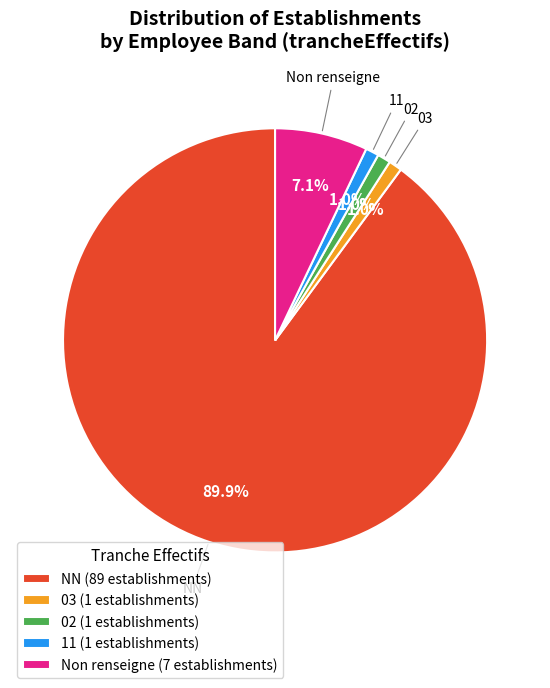

Is there a majority slice in this chart?

Yes